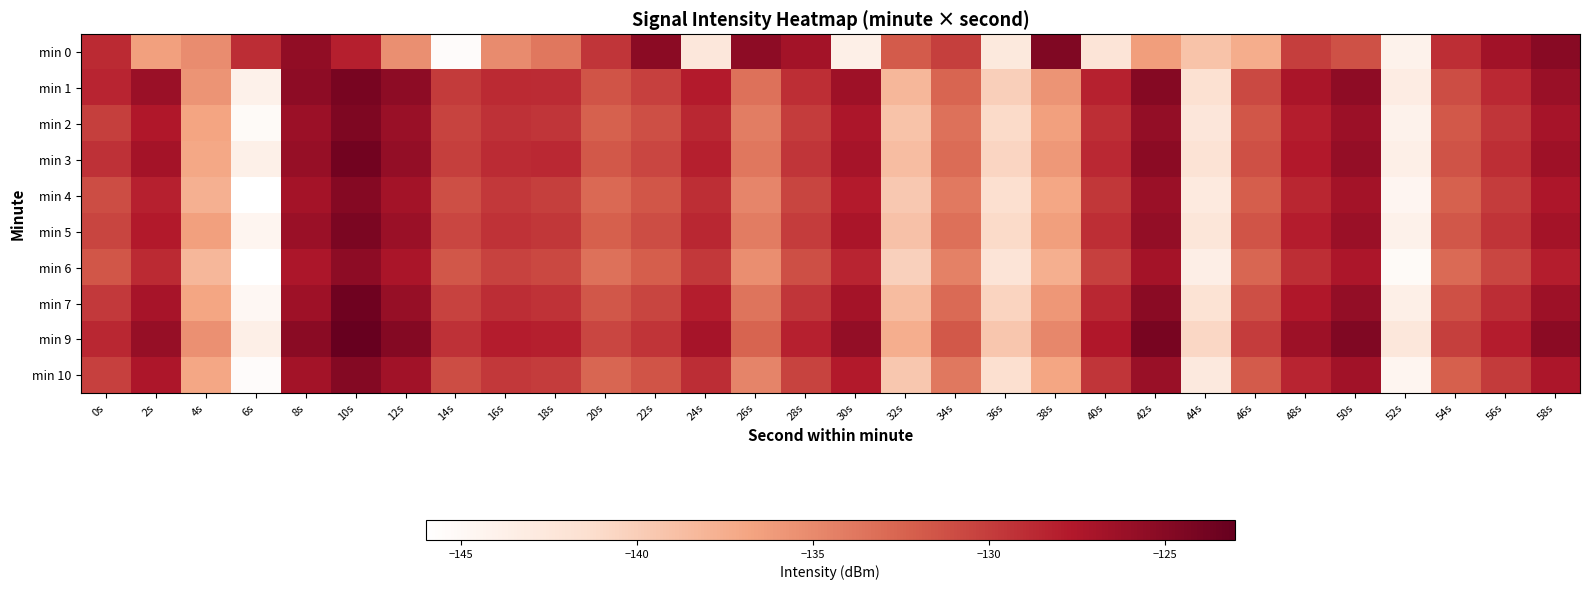

What is the total value across all series at 18s?

-1298.7